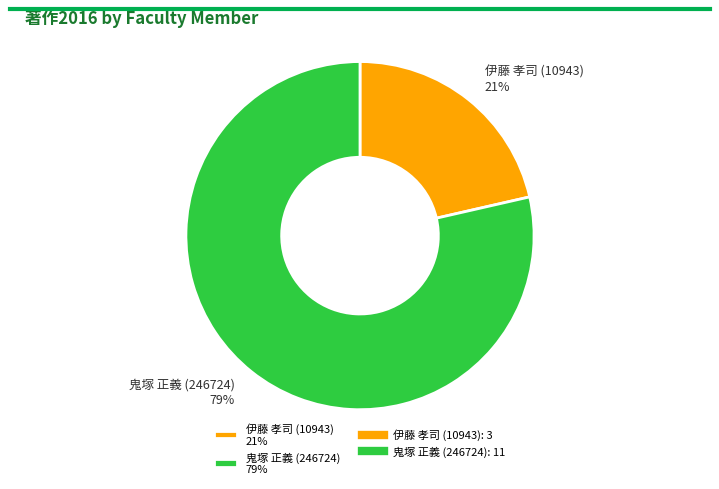

What is the majority slice?

鬼塚 正義 (246724)